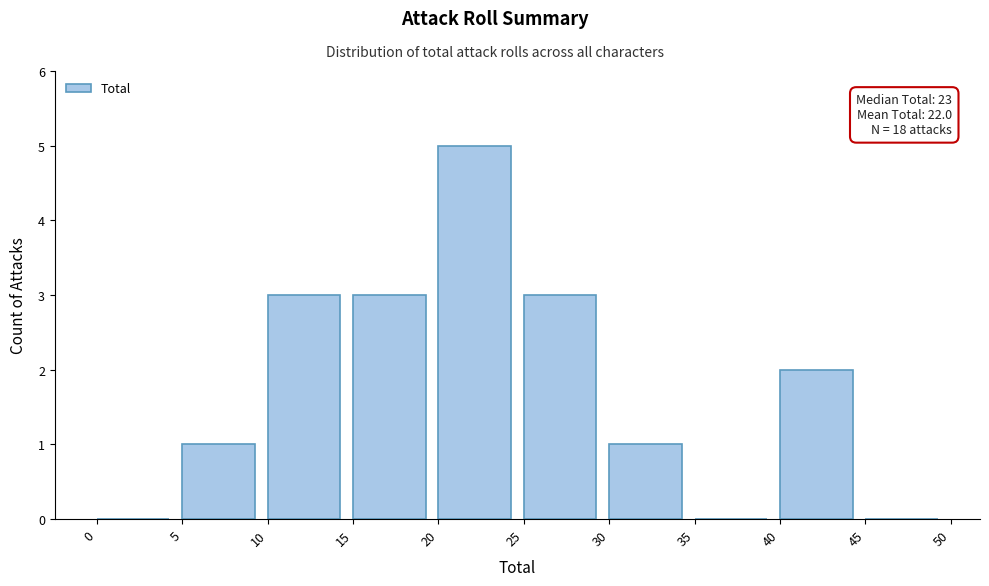

Over which range of the x-axis is the bar tallest?

20 to 25